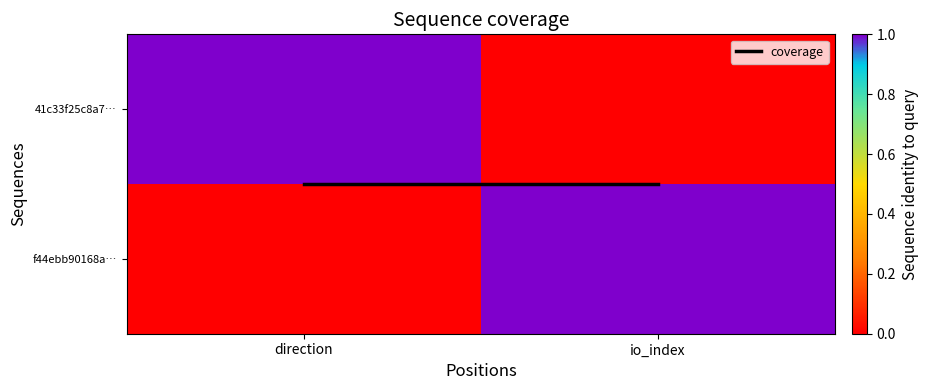

Between direction and io_index, which is larger?

direction